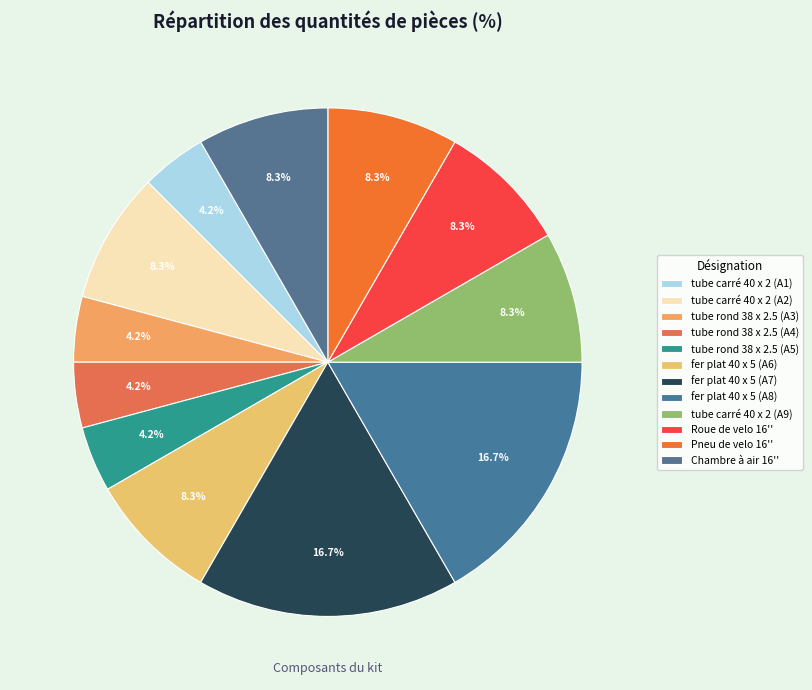

To the nearest percent, what is the difference between the fer plat 40 x 5 (A8) and tube rond 38 x 2.5 (A4) slice percentages?

12%